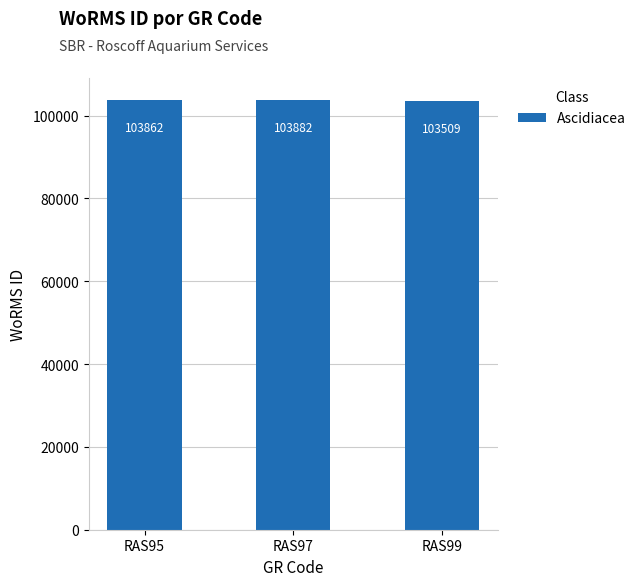

List the labels in order of value, smallest first.

RAS99, RAS95, RAS97